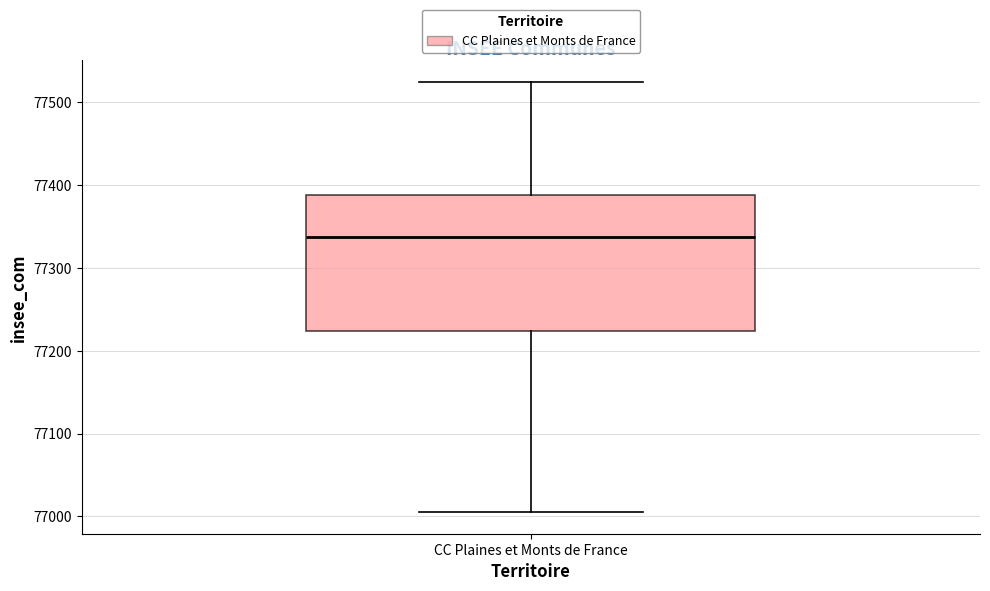

Transcribe this box plot: give where the median line is, the range the box spans, and where the two whiskers end, as read against the y-axis. The values are not printed on the chart, so give them approximately, as read against the axis.

median 77340, box 77220 to 77390, whiskers 77010 to 77530